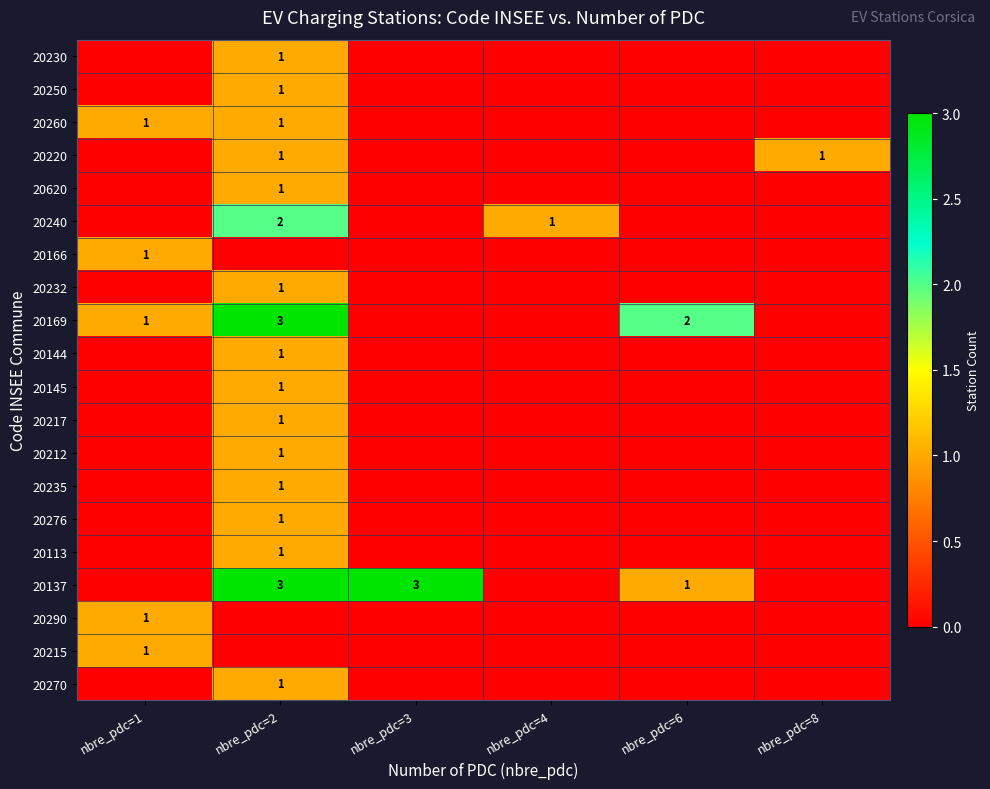

What is the greatest value displayed?

3